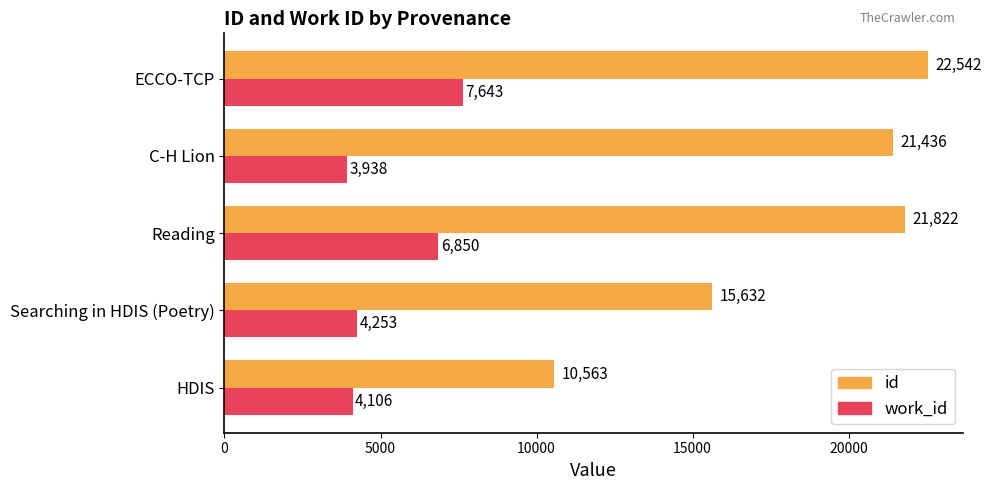

Which series changed the most between Searching in HDIS (Poetry) and ECCO-TCP?

id